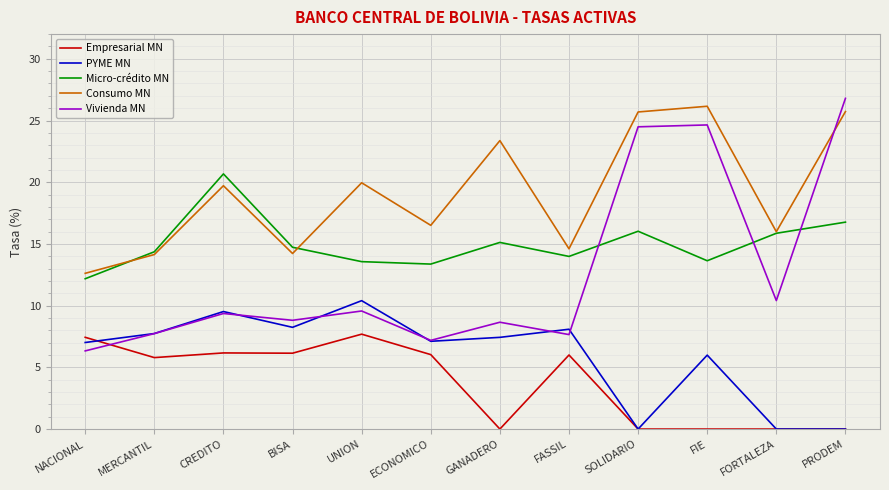

How many lines are shown in the chart?

5